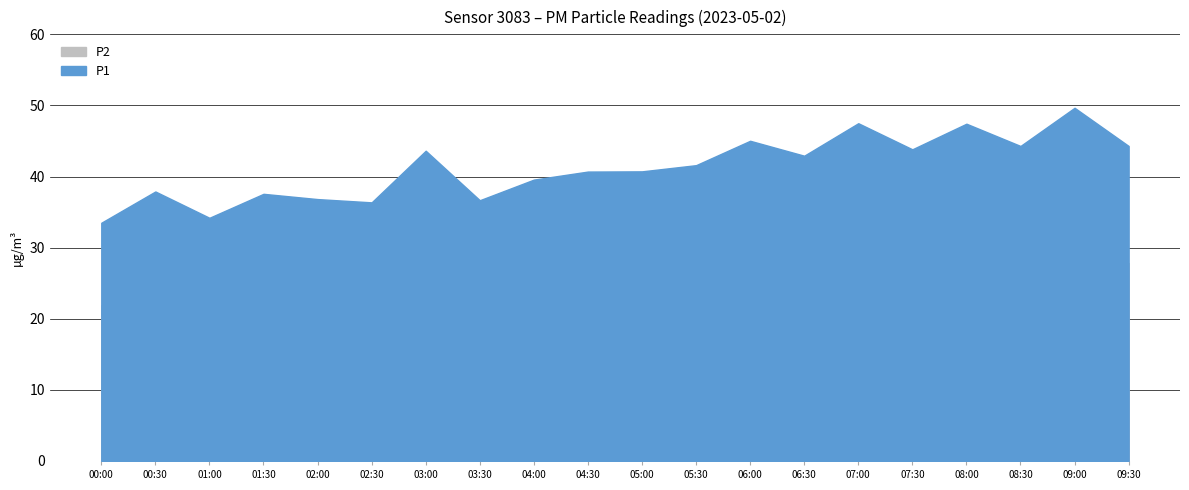

At which category does the chart reach its peak across all series?

09:00